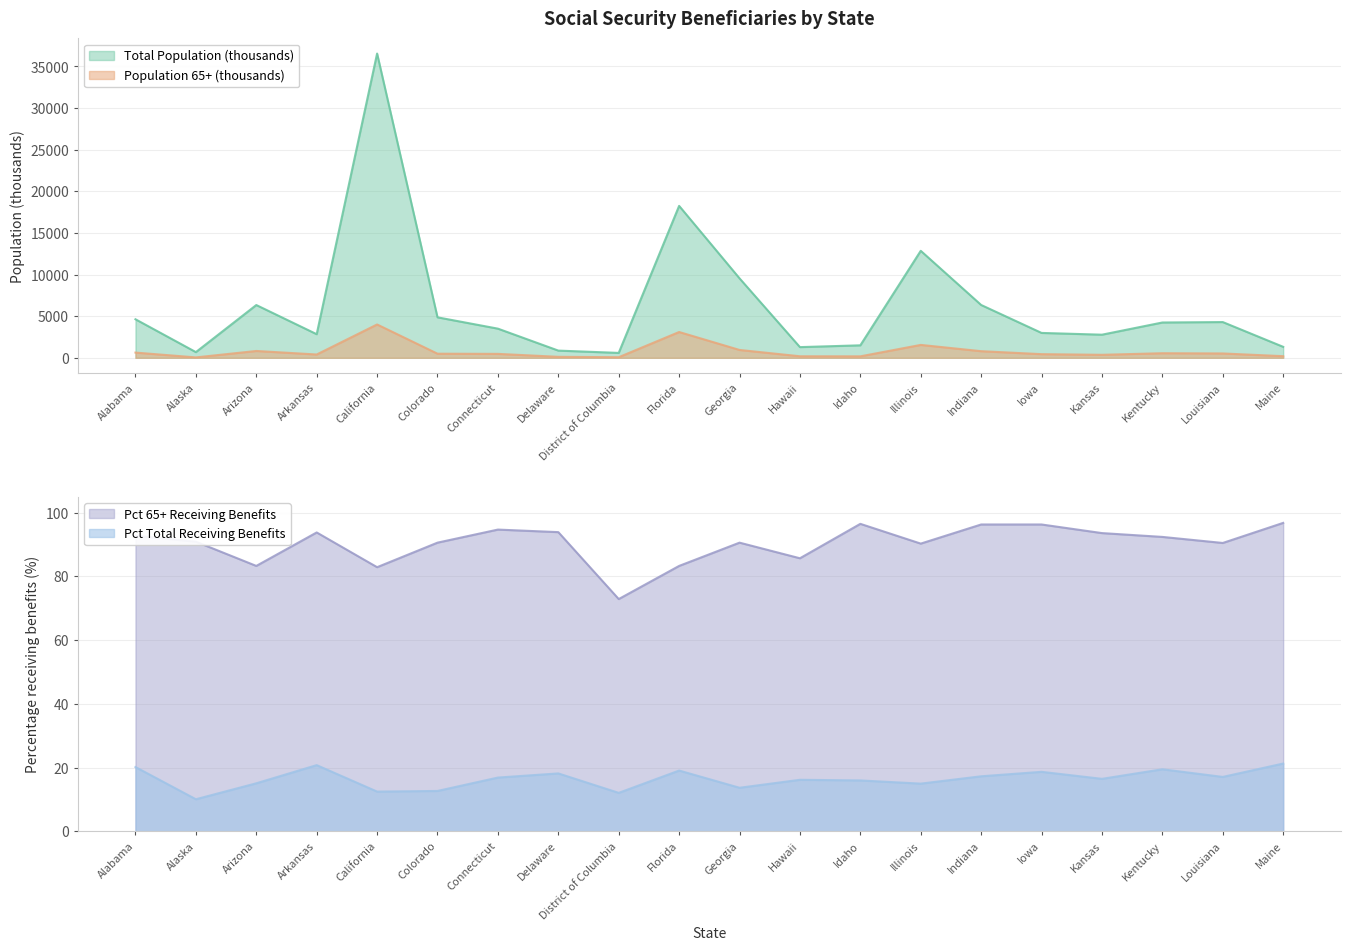

Which has a higher value, Idaho or Alaska?

Idaho